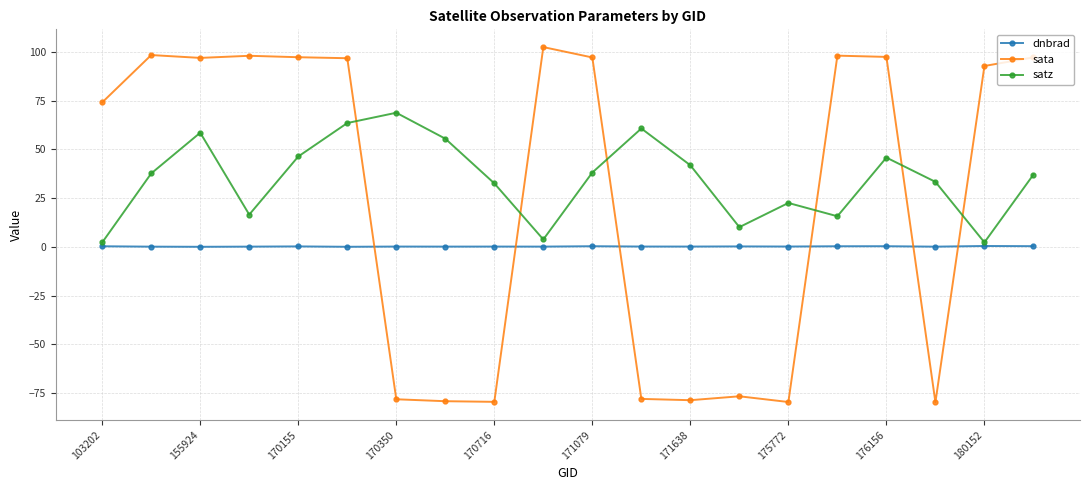

True or false: sata has more than 1 interior local peaks.

True